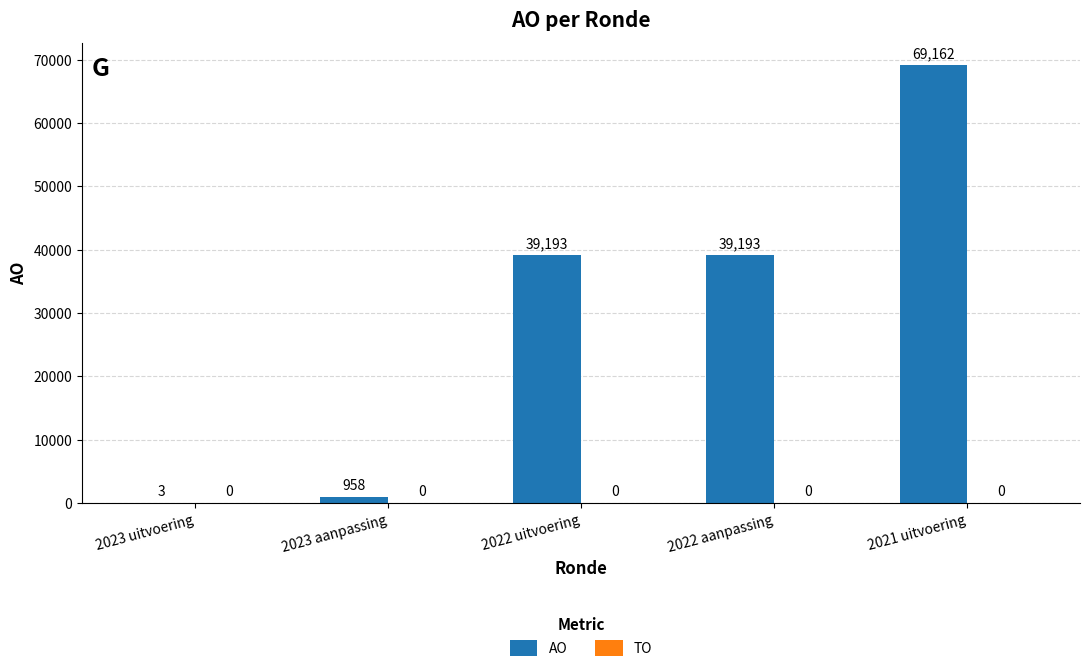

What is the change in value from 2023 aanpassing to 2022 uitvoering?

+38235